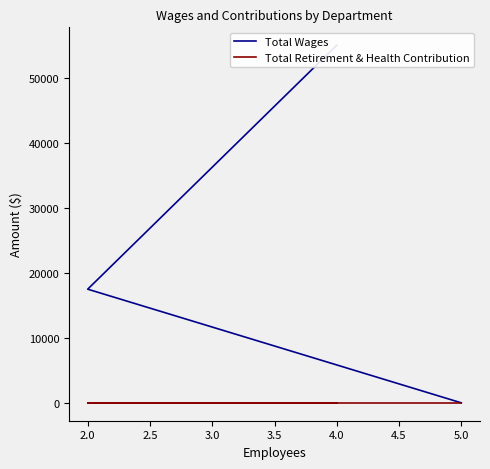

At how many categories does at least one series exceed 20852?

1